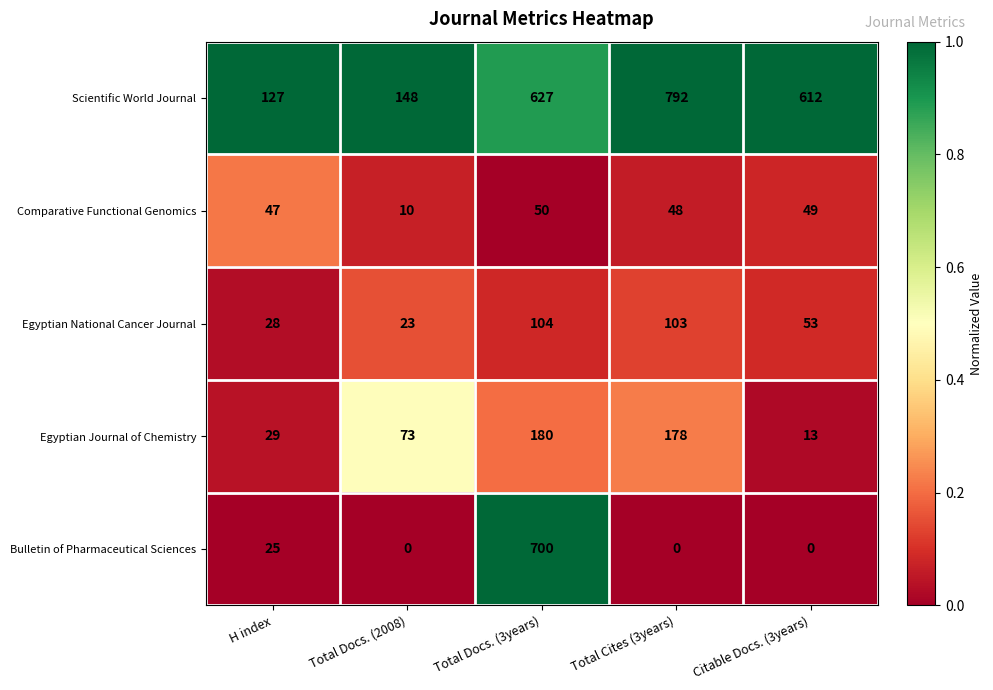

Reading right to left, list all the values displayed in this chart.

Scientific World Journal: Citable Docs. (3years)=612	Total Cites (3years)=792	Total Docs. (3years)=627	Total Docs. (2008)=148	H index=127
Comparative Functional Genomics: Citable Docs. (3years)=49	Total Cites (3years)=48	Total Docs. (3years)=50	Total Docs. (2008)=10	H index=47
Egyptian National Cancer Journal: Citable Docs. (3years)=53	Total Cites (3years)=103	Total Docs. (3years)=104	Total Docs. (2008)=23	H index=28
Egyptian Journal of Chemistry: Citable Docs. (3years)=13	Total Cites (3years)=178	Total Docs. (3years)=180	Total Docs. (2008)=73	H index=29
Bulletin of Pharmaceutical Sciences: Citable Docs. (3years)=0	Total Cites (3years)=0	Total Docs. (3years)=700	Total Docs. (2008)=0	H index=25